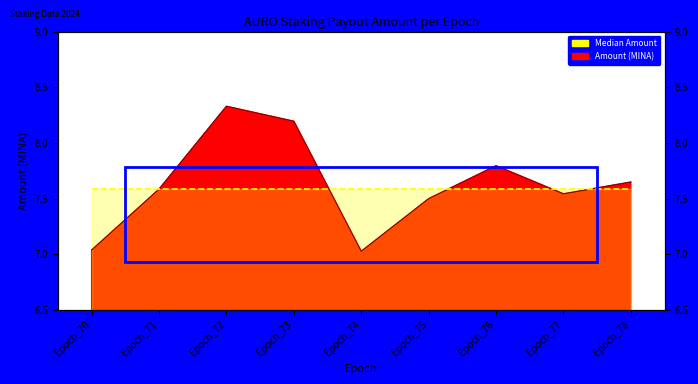

Between Epoch_76 and Epoch_71, which is larger?

Epoch_76